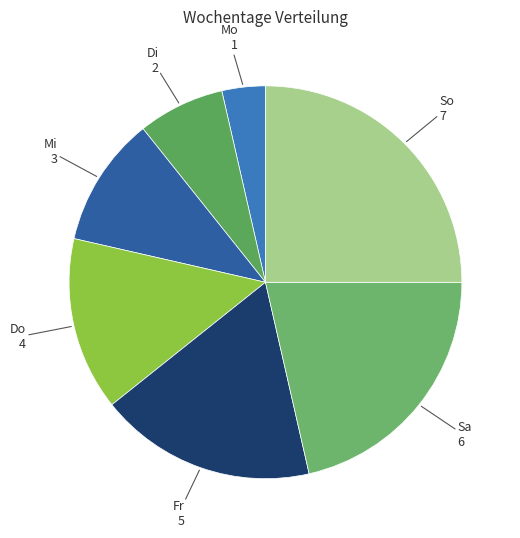

What is the ratio of the value at Di to the value at So?

0.3